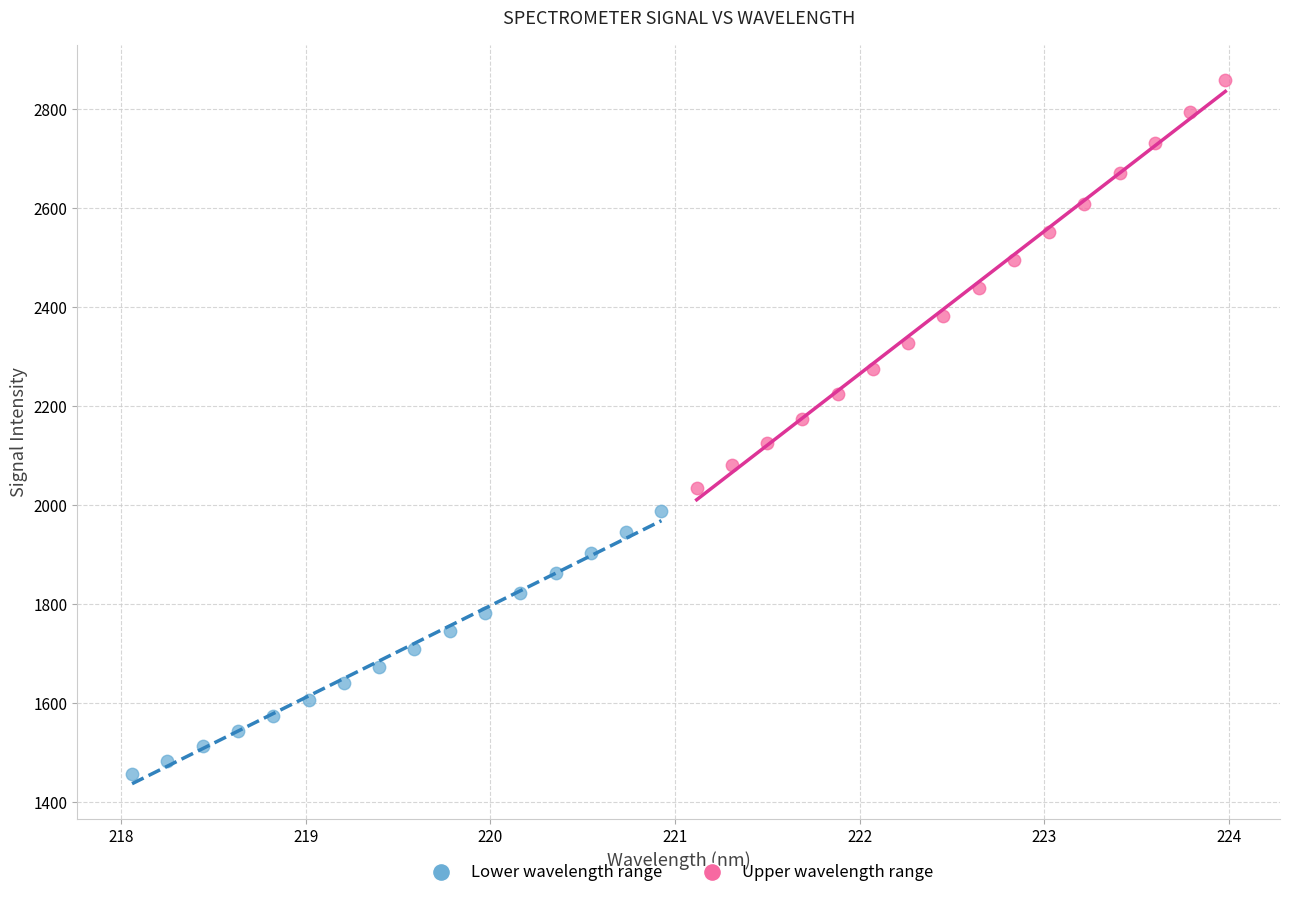

Which series has the largest Y range (max minus min)?

Upper wavelength range